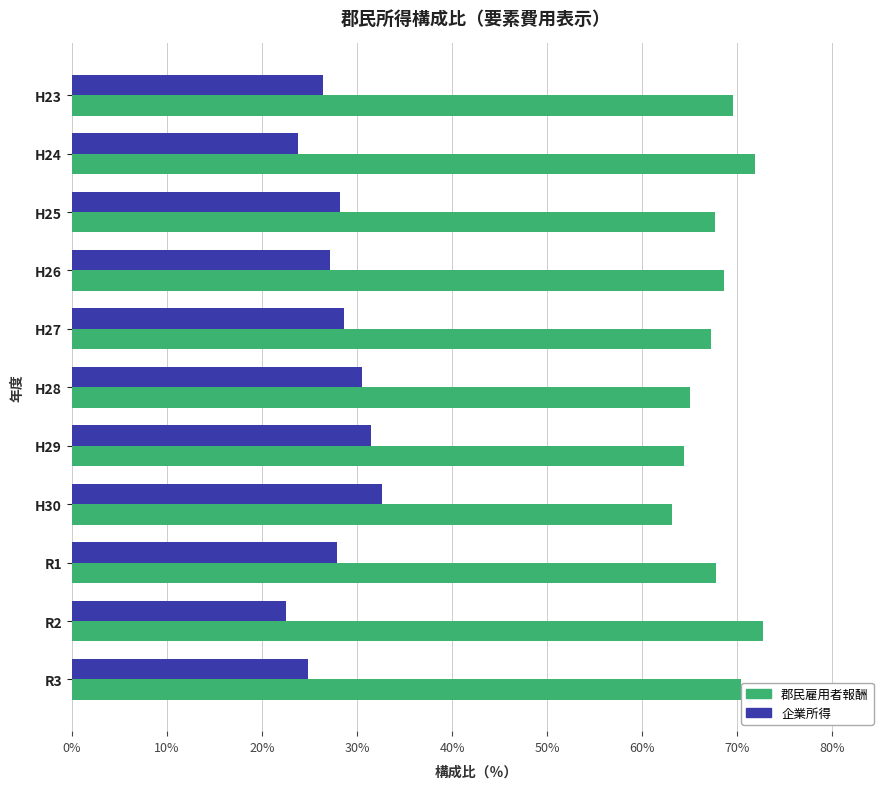

What is the greatest value displayed?

72.7